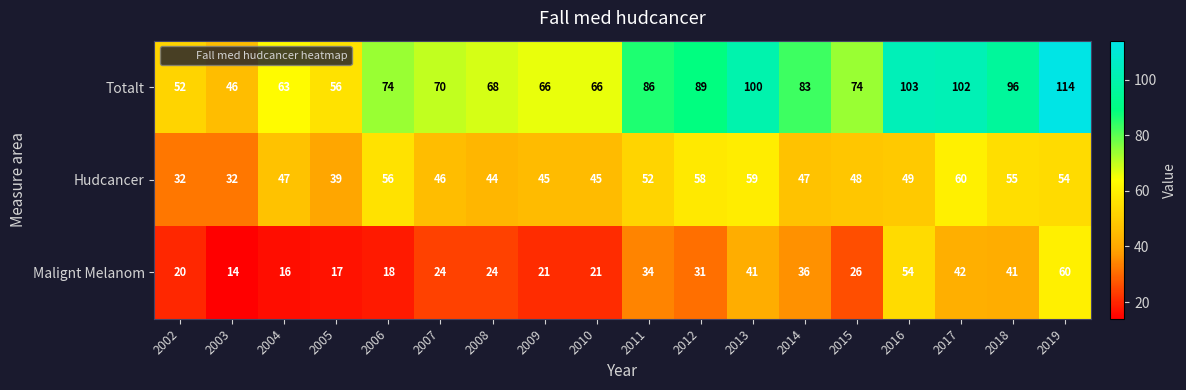

True or false: Totalt has a value of 178 at 2017.

False